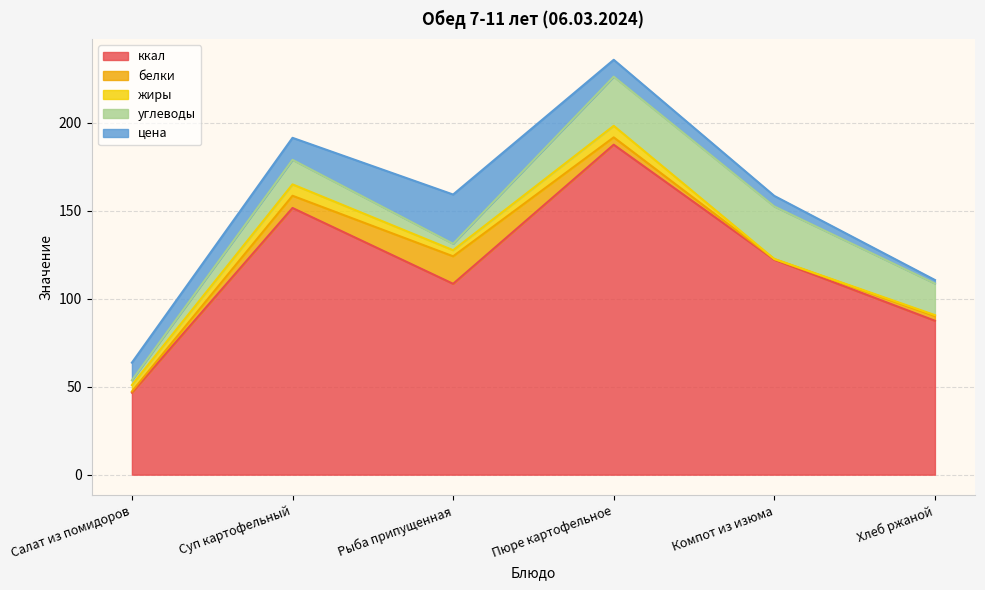

Which has a higher value, Суп картофельный or Хлеб ржаной?

Суп картофельный